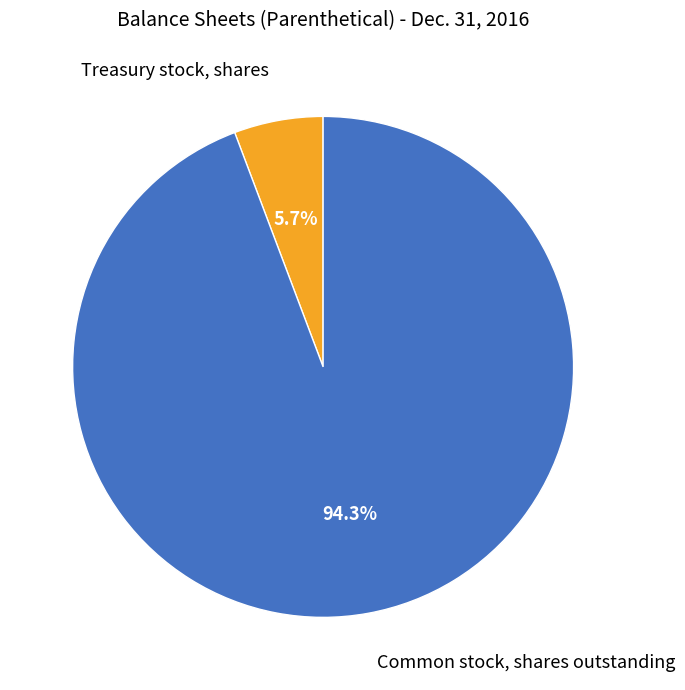

Does any single category account for the majority?

Yes